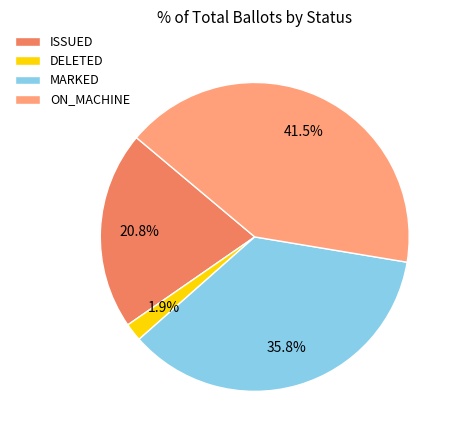

Do ON_MACHINE and MARKED together represent more than half of the pie?

Yes